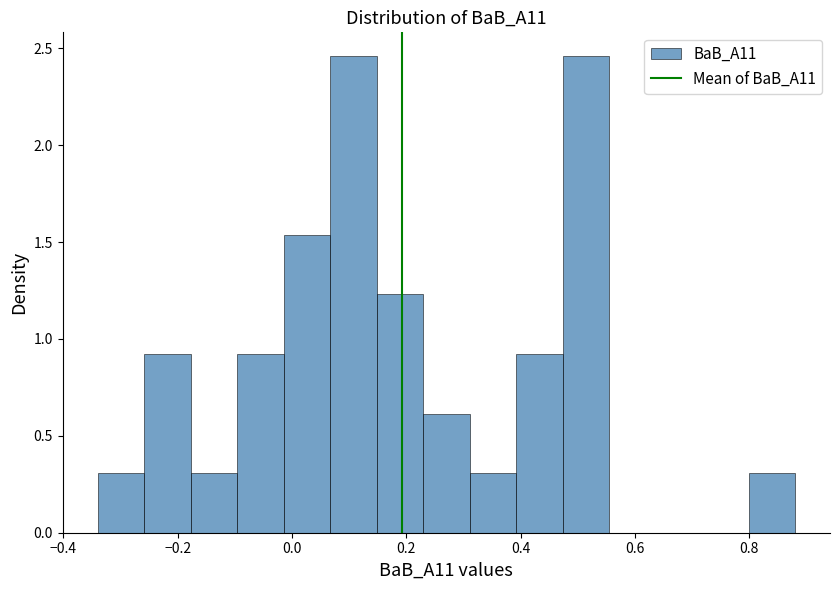

What is the height of the bar covering 0.40 to 0.48 on the x-axis? Neither the bar edges nor the heights are printed on the chart, so give them approximately, as read against the axes.

0.90